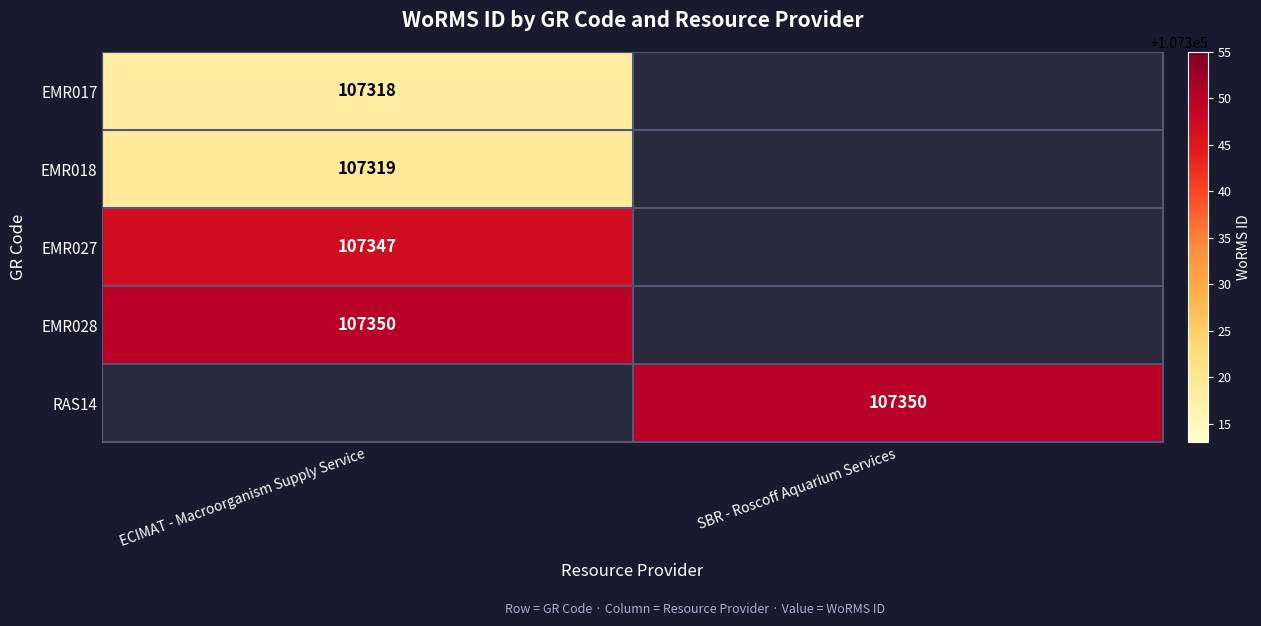

Is it true that RAS14 equals 29225 at SBR - Roscoff Aquarium Services?

False